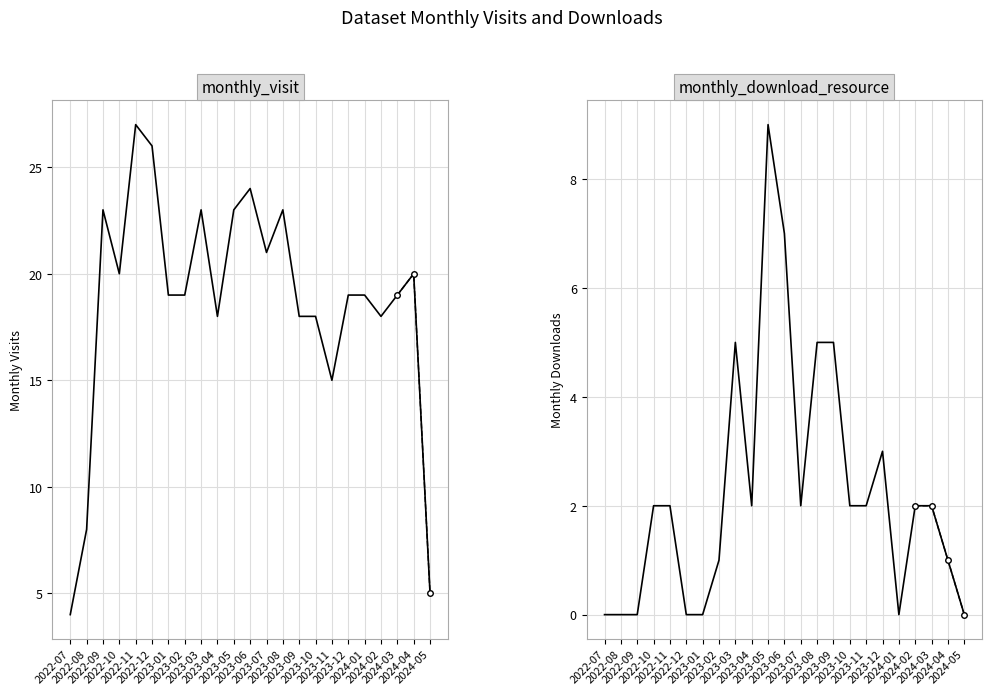

How many categories are shown in the chart?

23